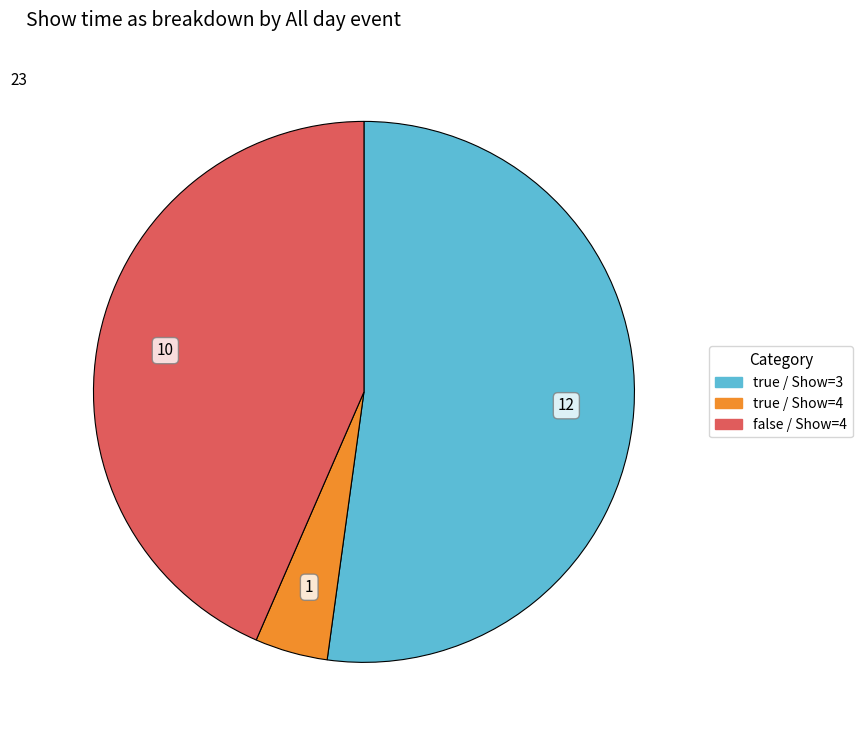

Is it true that false / Show=4 is 43% of the pie?

True